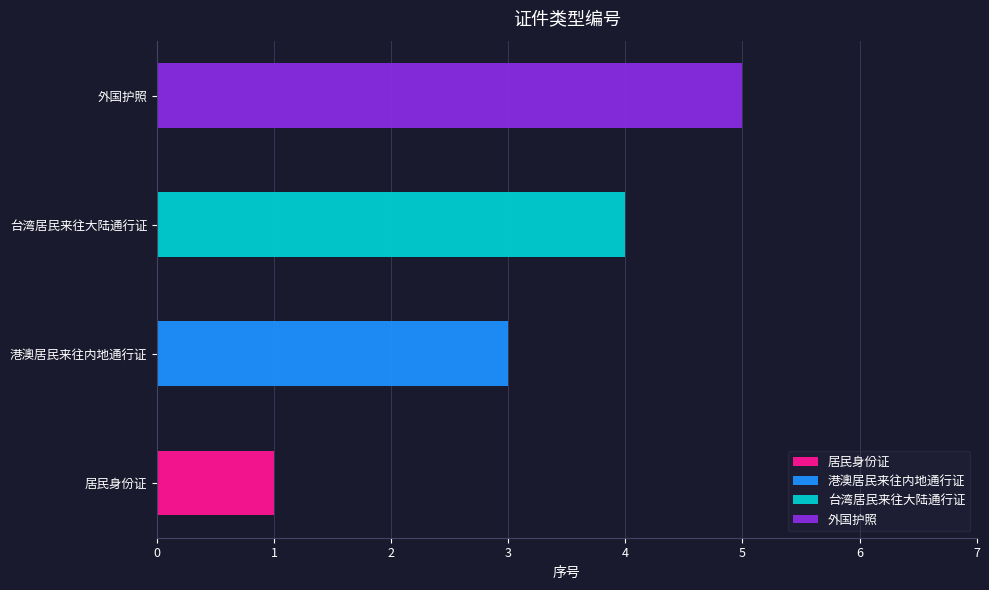

Reading left to right, list all the values displayed in this chart.

1	3	4	5